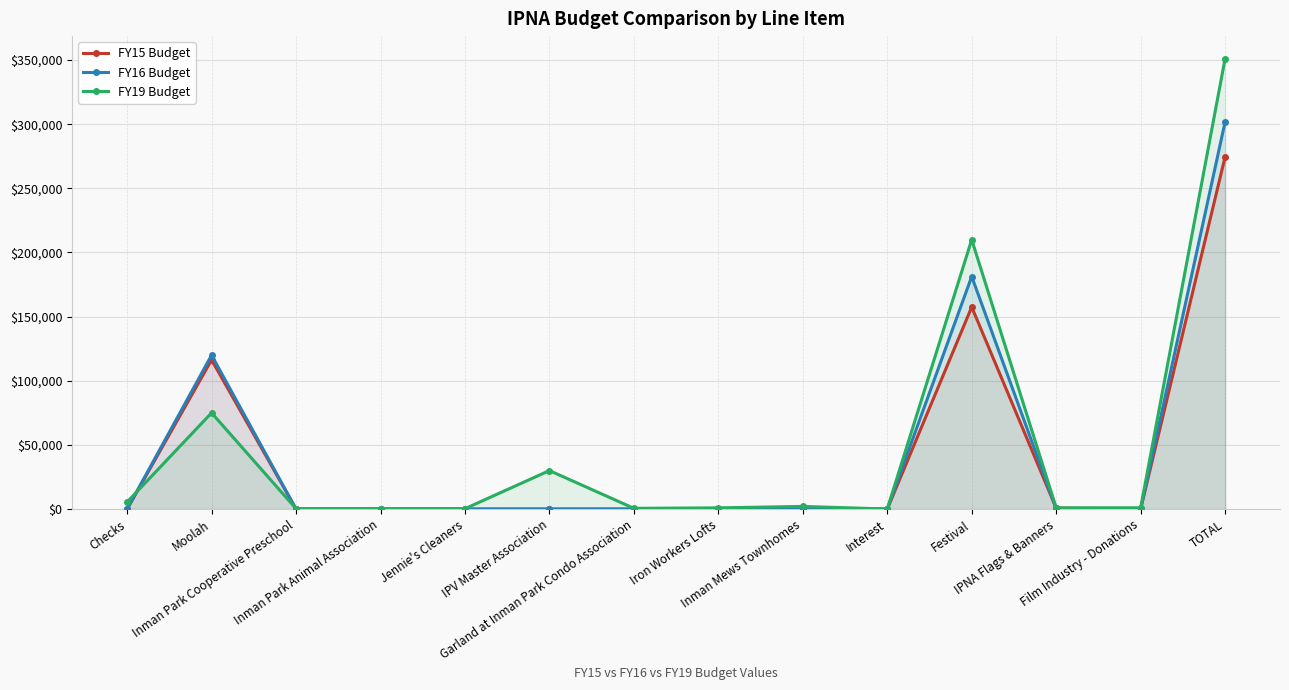

Is the value of FY16 Budget at Inman Park Cooperative Preschool greater than the value of FY19 Budget at Inman Mews Townhomes?

No